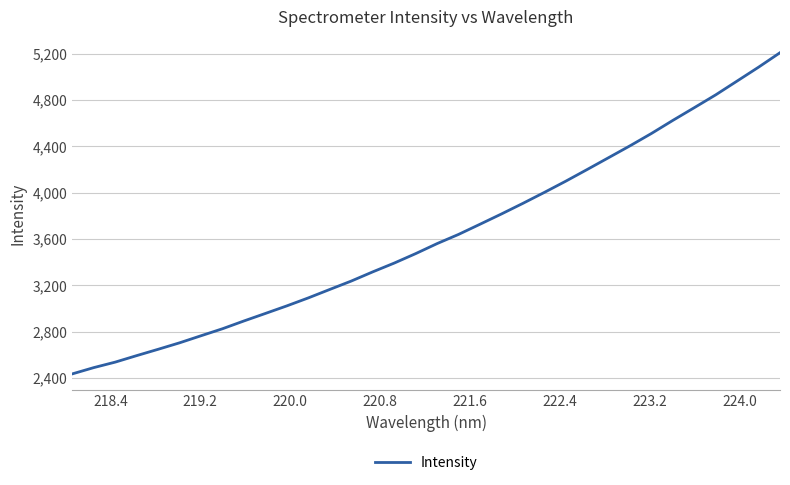

What is the average value?

3622.1